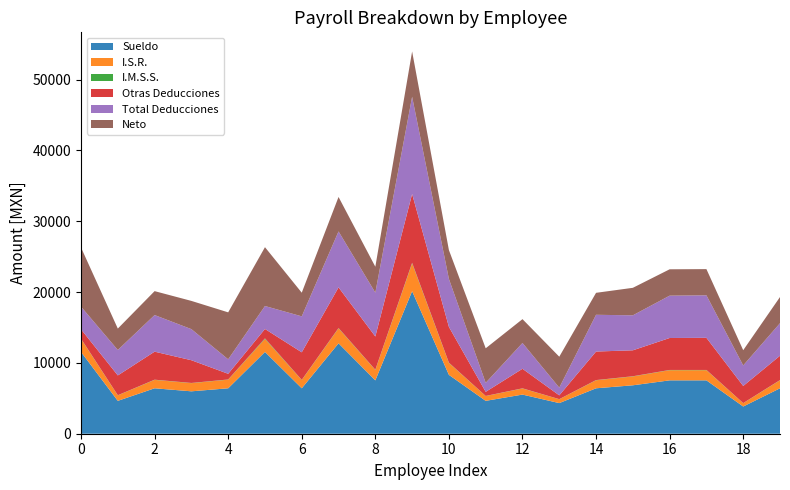

Reading left to right, extract all data points from this chart.

Sueldo: Lopez Hernandez Susana=11544.3	Villalobos Martinez Carlos Joaquin=4640.9	Gonzalez Castillo Elizabeth=6413.4	Martinez Garcia Lucila=5985.8	Hernandez Cordova Valentin=6413.4	Ramos Ramirez Georgina=11544.5	Bazavilvazo Carranza Alma Griselda=6413.4	Farias Flores Ignacio Alfonso=12761.7	Sandoval Jimenez Jose Alberto=7533.3	Murillo Gonzalez Humberto Emmanuel=20117.7	Celis Rodriguez Rocio=8309.9	Sandoval Lujano Jose=4640.9	Llamas Pacheco Brenda Mariela=5525.0	X Yepez Jose De Jesus=4323.6	Quintero Perez Salvador=6413.4	Robles Herrera Benjamin=6836.2	Quintero Perez Monica Olivia=7533.3	Gomez Flores Diana=7533.3	Martinez Colesio Ma Del Carmen=3842.1	Arzola Alvarez Israel=6413.4
I.S.R.: Lopez Hernandez Susana=1827.6	Villalobos Martinez Carlos Joaquin=774.0	Gonzalez Castillo Elizabeth=1186.9	Martinez Garcia Lucila=1150.3	Hernandez Cordova Valentin=1214.3	Ramos Ramirez Georgina=1827.7	Bazavilvazo Carranza Alma Griselda=1159.5	Farias Flores Ignacio Alfonso=2105.2	Sandoval Jimenez Jose Alberto=1465.7	Murillo Gonzalez Humberto Emmanuel=3918.2	Celis Rodriguez Rocio=1678.0	Sandoval Lujano Jose=674.8	Llamas Pacheco Brenda Mariela=858.5	X Yepez Jose De Jesus=543.5	Quintero Perez Salvador=1132.1	Robles Herrera Benjamin=1245.9	Quintero Perez Monica Olivia=1433.5	Gomez Flores Diana=1433.5	Martinez Colesio Ma Del Carmen=470.2	Arzola Alvarez Israel=1132.1
I.M.S.S.: Lopez Hernandez Susana=40.7	Villalobos Martinez Carlos Joaquin=18.5	Gonzalez Castillo Elizabeth=28.1	Martinez Garcia Lucila=30.2	Hernandez Cordova Valentin=29.4	Ramos Ramirez Georgina=86.1	Bazavilvazo Carranza Alma Griselda=28.1	Farias Flores Ignacio Alfonso=49.8	Sandoval Jimenez Jose Alberto=35.4	Murillo Gonzalez Humberto Emmanuel=88.5	Celis Rodriguez Rocio=40.5	Sandoval Lujano Jose=16.2	Llamas Pacheco Brenda Mariela=24.9	X Yepez Jose De Jesus=14.1	Quintero Perez Salvador=27.5	Robles Herrera Benjamin=30.2	Quintero Perez Monica Olivia=34.7	Gomez Flores Diana=34.7	Martinez Colesio Ma Del Carmen=10.5	Arzola Alvarez Israel=27.5
Otras Deducciones: Lopez Hernandez Susana=1327.6	Villalobos Martinez Carlos Joaquin=2796.6	Gonzalez Castillo Elizabeth=3953.8	Martinez Garcia Lucila=3207.8	Hernandez Cordova Valentin=801.7	Ramos Ramirez Georgina=1327.6	Bazavilvazo Carranza Alma Griselda=3889.8	Farias Flores Ignacio Alfonso=5741.2	Sandoval Jimenez Jose Alberto=4689.1	Murillo Gonzalez Humberto Emmanuel=9718.1	Celis Rodriguez Rocio=5052.3	Sandoval Lujano Jose=580.1	Llamas Pacheco Brenda Mariela=2758.4	X Yepez Jose De Jesus=532.7	Quintero Perez Salvador=4028.0	Robles Herrera Benjamin=3662.5	Quintero Perez Monica Olivia=4509.7	Gomez Flores Diana=4534.3	Martinez Colesio Ma Del Carmen=2417.1	Arzola Alvarez Israel=3435.7
Total Deducciones: Lopez Hernandez Susana=3196.1	Villalobos Martinez Carlos Joaquin=3589.2	Gonzalez Castillo Elizabeth=5168.8	Martinez Garcia Lucila=4388.4	Hernandez Cordova Valentin=2045.3	Ramos Ramirez Georgina=3241.2	Bazavilvazo Carranza Alma Griselda=5077.4	Farias Flores Ignacio Alfonso=7896.3	Sandoval Jimenez Jose Alberto=6190.2	Murillo Gonzalez Humberto Emmanuel=13724.9	Celis Rodriguez Rocio=6770.8	Sandoval Lujano Jose=1271.1	Llamas Pacheco Brenda Mariela=3641.8	X Yepez Jose De Jesus=1090.3	Quintero Perez Salvador=5187.7	Robles Herrera Benjamin=4938.5	Quintero Perez Monica Olivia=5977.8	Gomez Flores Diana=6002.4	Martinez Colesio Ma Del Carmen=2897.8	Arzola Alvarez Israel=4595.3
Neto: Lopez Hernandez Susana=8348.2	Villalobos Martinez Carlos Joaquin=3022.2	Gonzalez Castillo Elizabeth=3375.6	Martinez Garcia Lucila=3985.0	Hernandez Cordova Valentin=6627.4	Ramos Ramirez Georgina=8303.2	Bazavilvazo Carranza Alma Griselda=3338.8	Farias Flores Ignacio Alfonso=4865.4	Sandoval Jimenez Jose Alberto=3659.4	Murillo Gonzalez Humberto Emmanuel=6392.8	Celis Rodriguez Rocio=4072.8	Sandoval Lujano Jose=4876.2	Llamas Pacheco Brenda Mariela=3365.2	X Yepez Jose De Jesus=4366.8	Quintero Perez Salvador=3100.2	Robles Herrera Benjamin=3882.2	Quintero Perez Monica Olivia=3721.2	Gomez Flores Diana=3696.6	Martinez Colesio Ma Del Carmen=2150.2	Arzola Alvarez Israel=3692.6